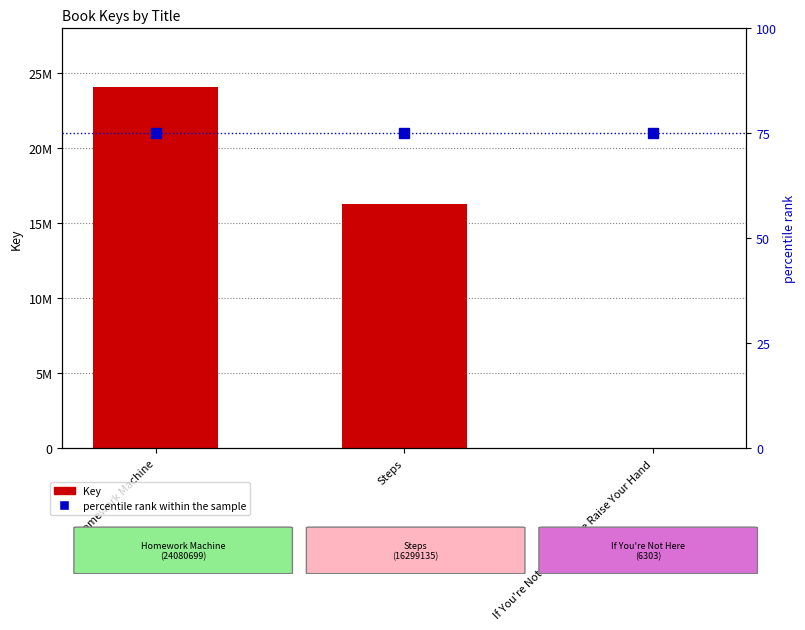

What is the value of the percentile rank within the sample bar at the 2nd from the left?

75